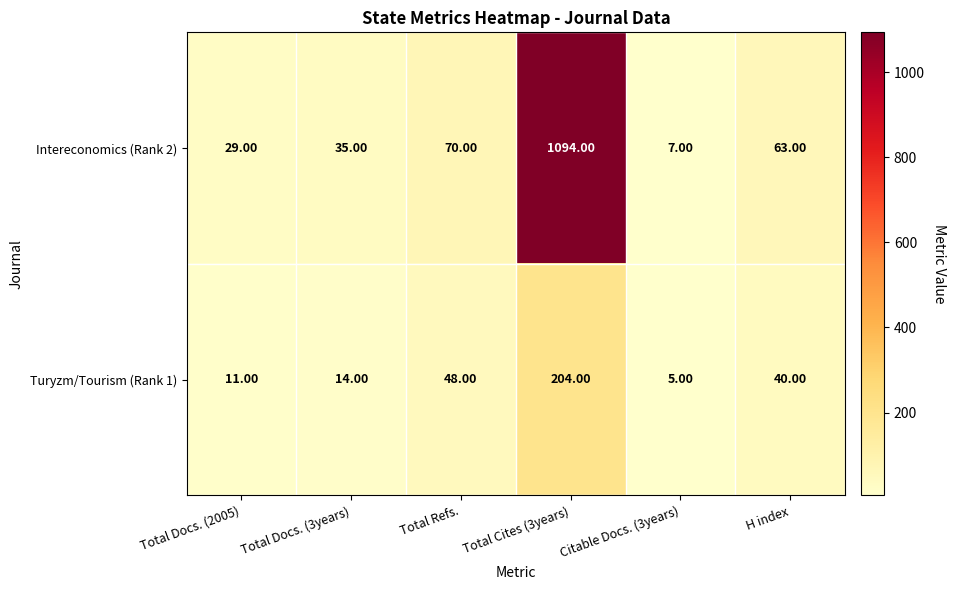

Is the value of Intereconomics (Rank 2) at H index greater than the value of Turyzm/Tourism (Rank 1) at Total Refs.?

Yes